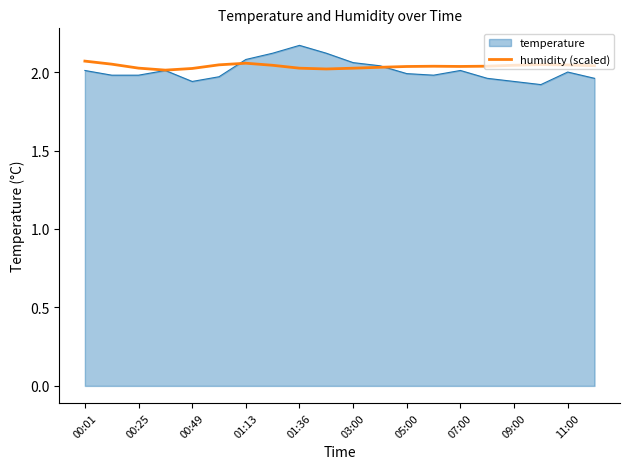

Which series has the largest range (max minus min)?

temperature